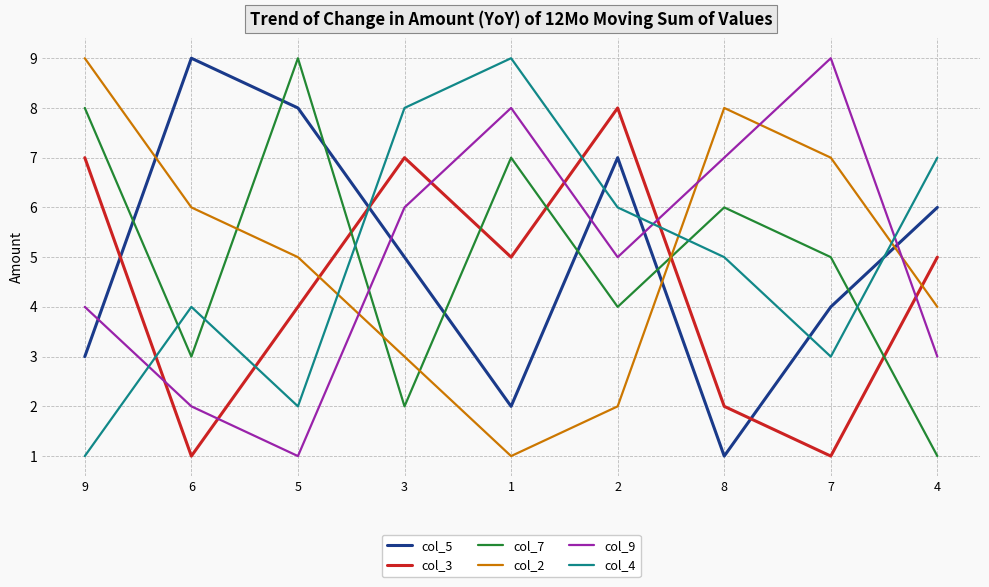

What are all the series names shown in the legend?

col_5, col_3, col_7, col_2, col_9, col_4